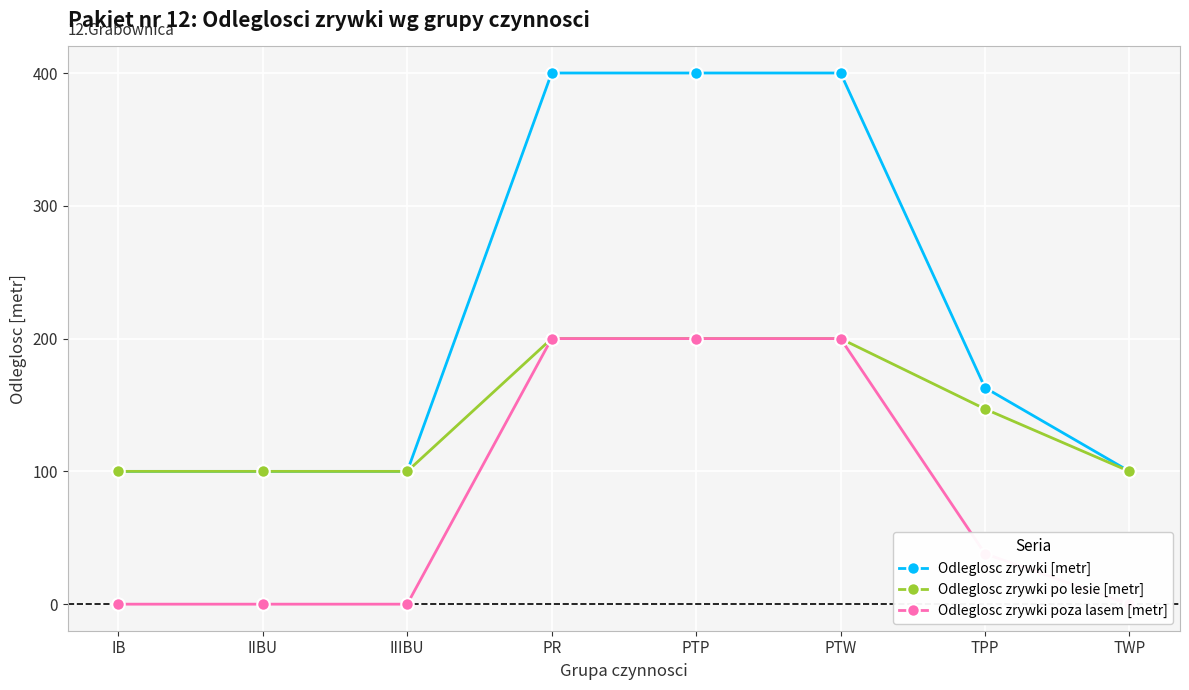

The Odleglosc zrywki [metr] series shows 43 at IB. True or false?

False